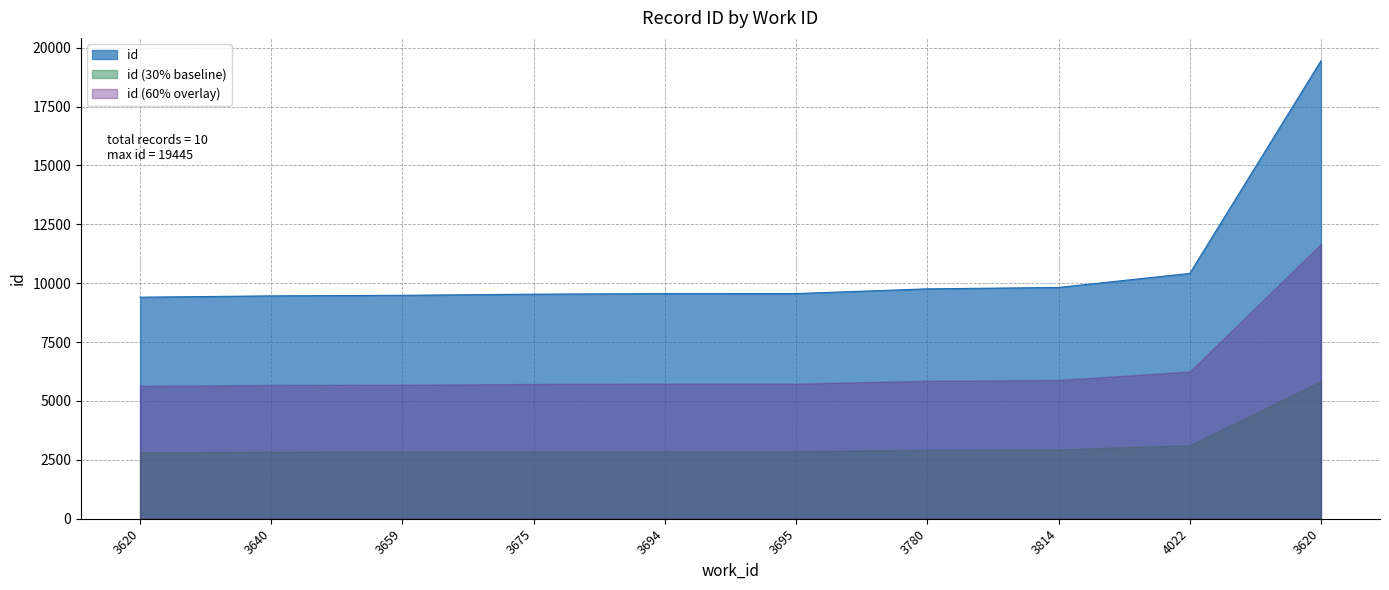

At which category does the chart reach its peak across all series?

3620